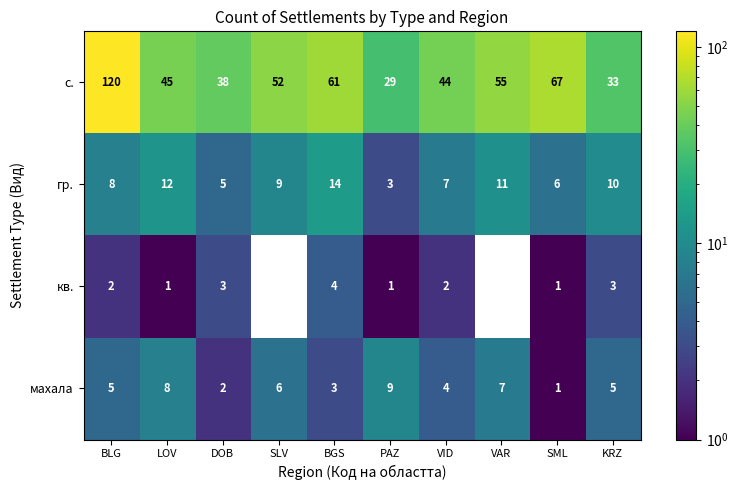

What is the maximum value shown in the chart?

120